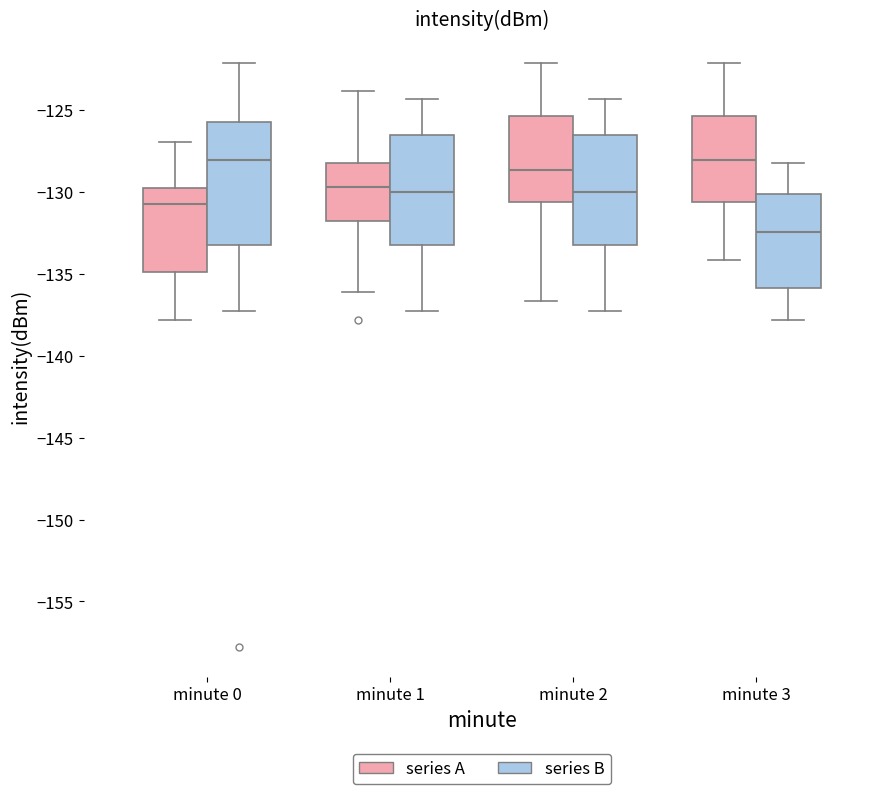

Reading left to right, read every box against the y-axis: the position of its median line, the range the box covers, and the ends of its whiskers. The values are not printed on the chart, so give them approximately, as read against the axis.

minute 0 (series A): median -130.5, box -135.0 to -130.0, whiskers -138.0 to -127.0
minute 0 (series B): median -128.0, box -133.5 to -125.5, whiskers -137.5 to -122.0
minute 1 (series A): median -129.5, box -132.0 to -128.5, whiskers -136.0 to -124.0
minute 1 (series B): median -130.0, box -133.5 to -126.5, whiskers -137.5 to -124.5
minute 2 (series A): median -128.5, box -130.5 to -125.5, whiskers -136.5 to -122.0
minute 2 (series B): median -130.0, box -133.5 to -126.5, whiskers -137.5 to -124.5
minute 3 (series A): median -128.0, box -130.5 to -125.5, whiskers -134.0 to -122.0
minute 3 (series B): median -132.5, box -136.0 to -130.0, whiskers -138.0 to -128.5